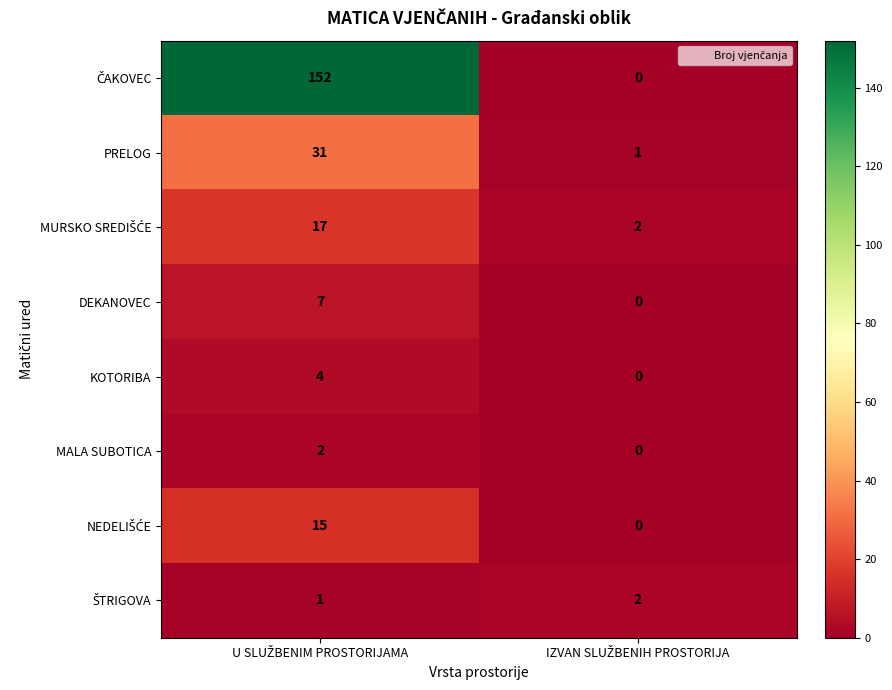

What is the highest value of the DEKANOVEC series?

7